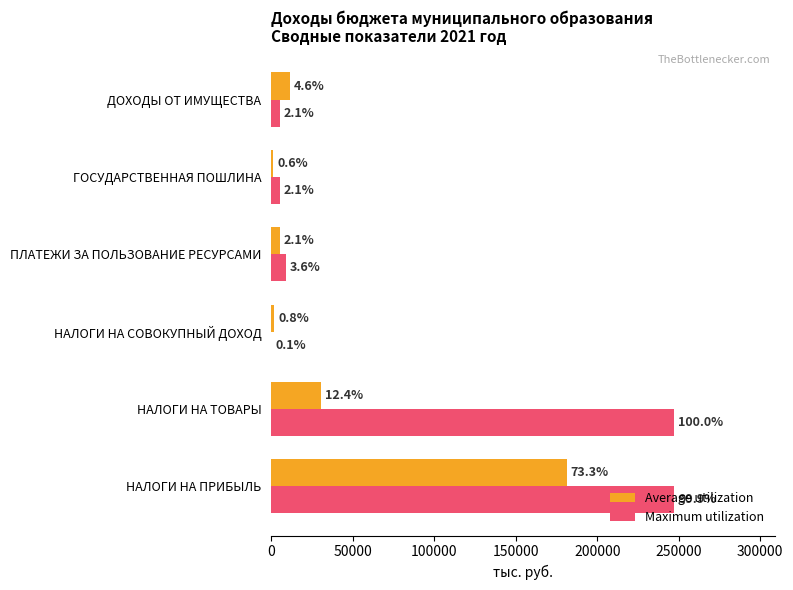

Which series has the largest range (max minus min)?

Maximum utilization